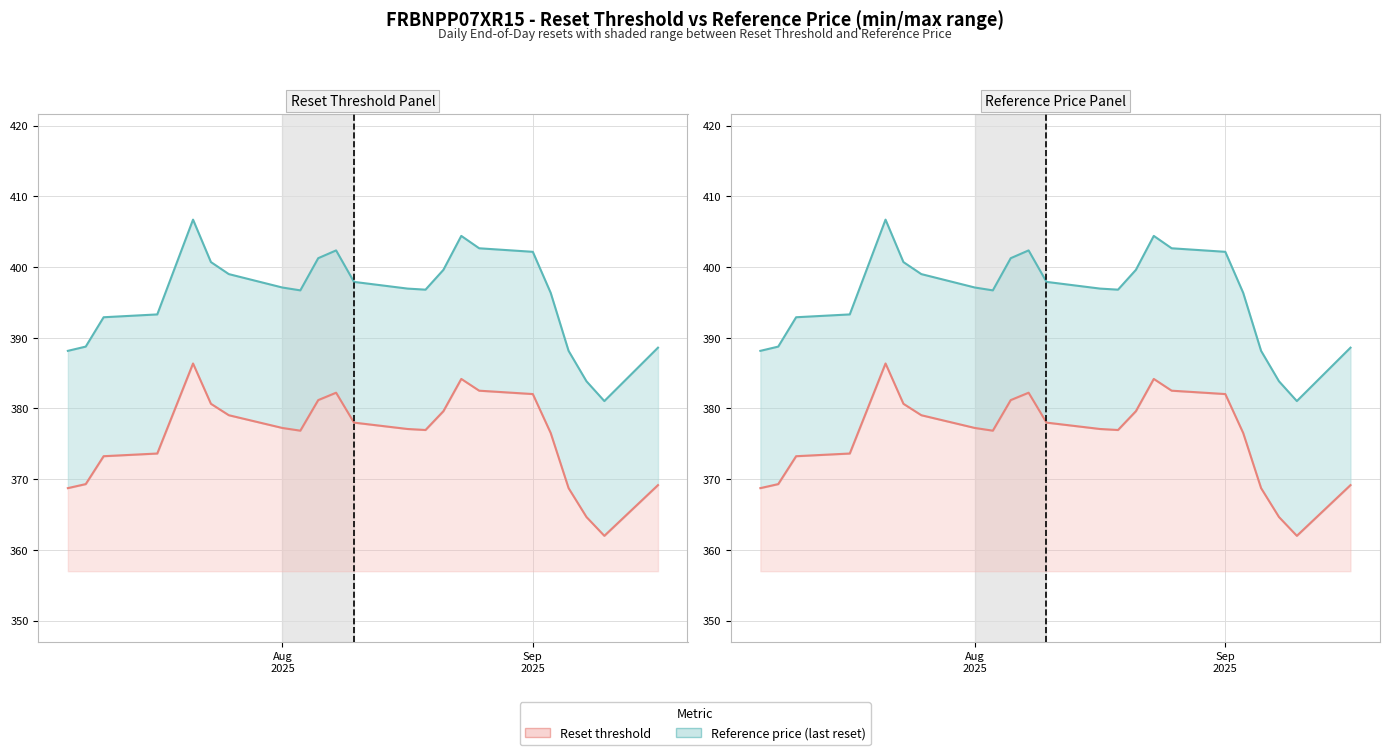

What is the difference between the maximum and minimum values in the Reference price (line) series?

25.6